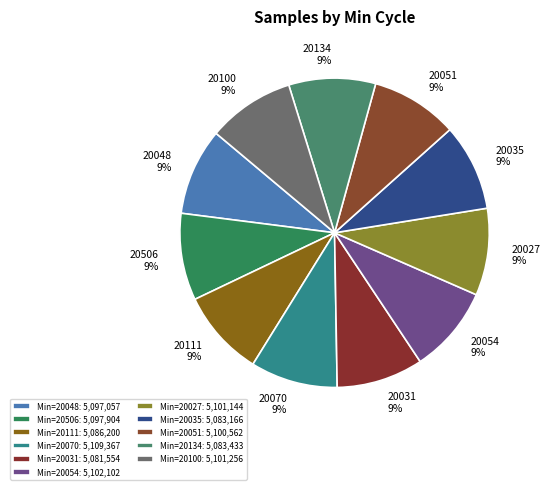

To the nearest percent, what is the average slice percentage?

9%